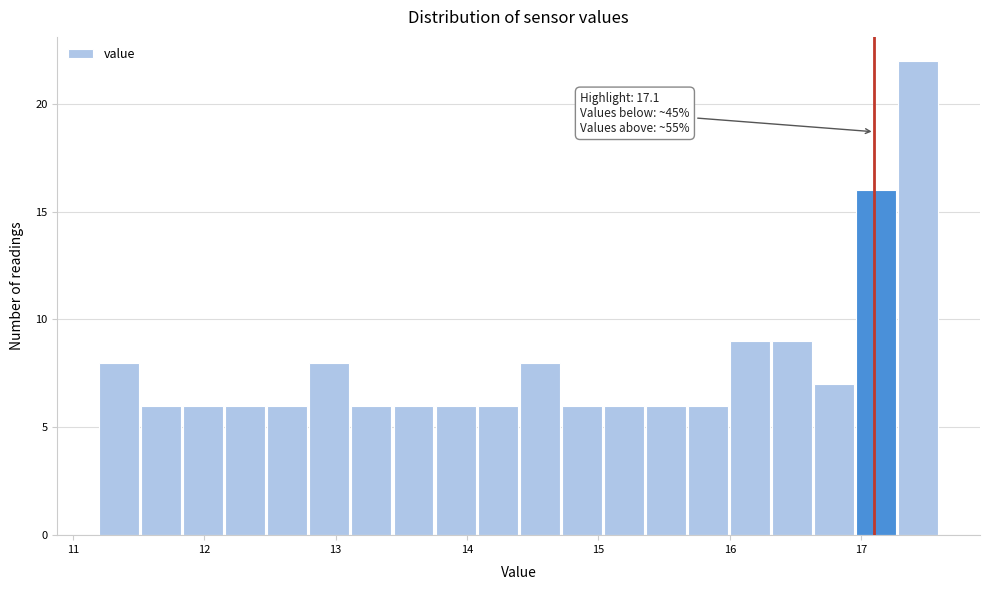

Read against the x-axis, roughly where is the centre of the tallest bar?

17.4